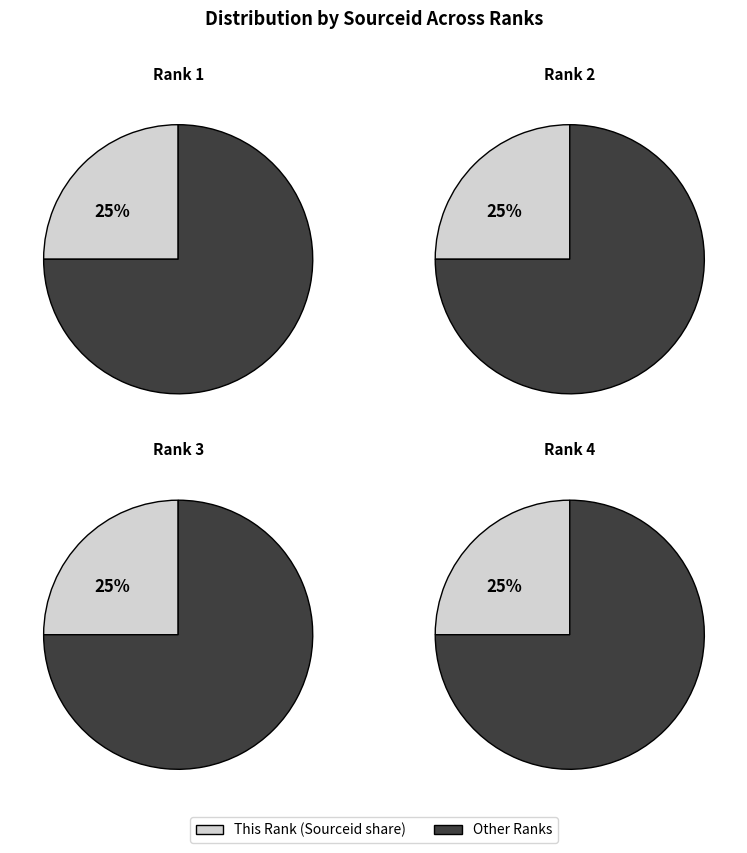

Which category has the biggest portion of the pie?

Rank 2